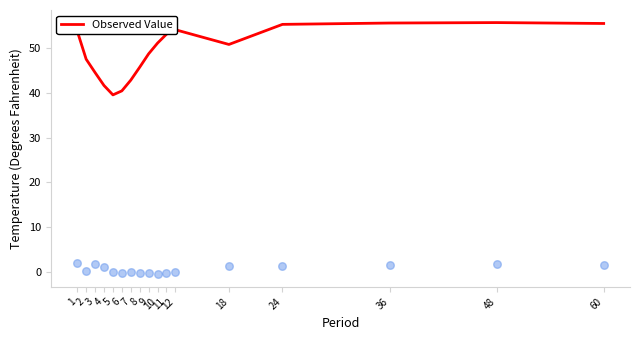

Between 18 and 8, which is larger?

18